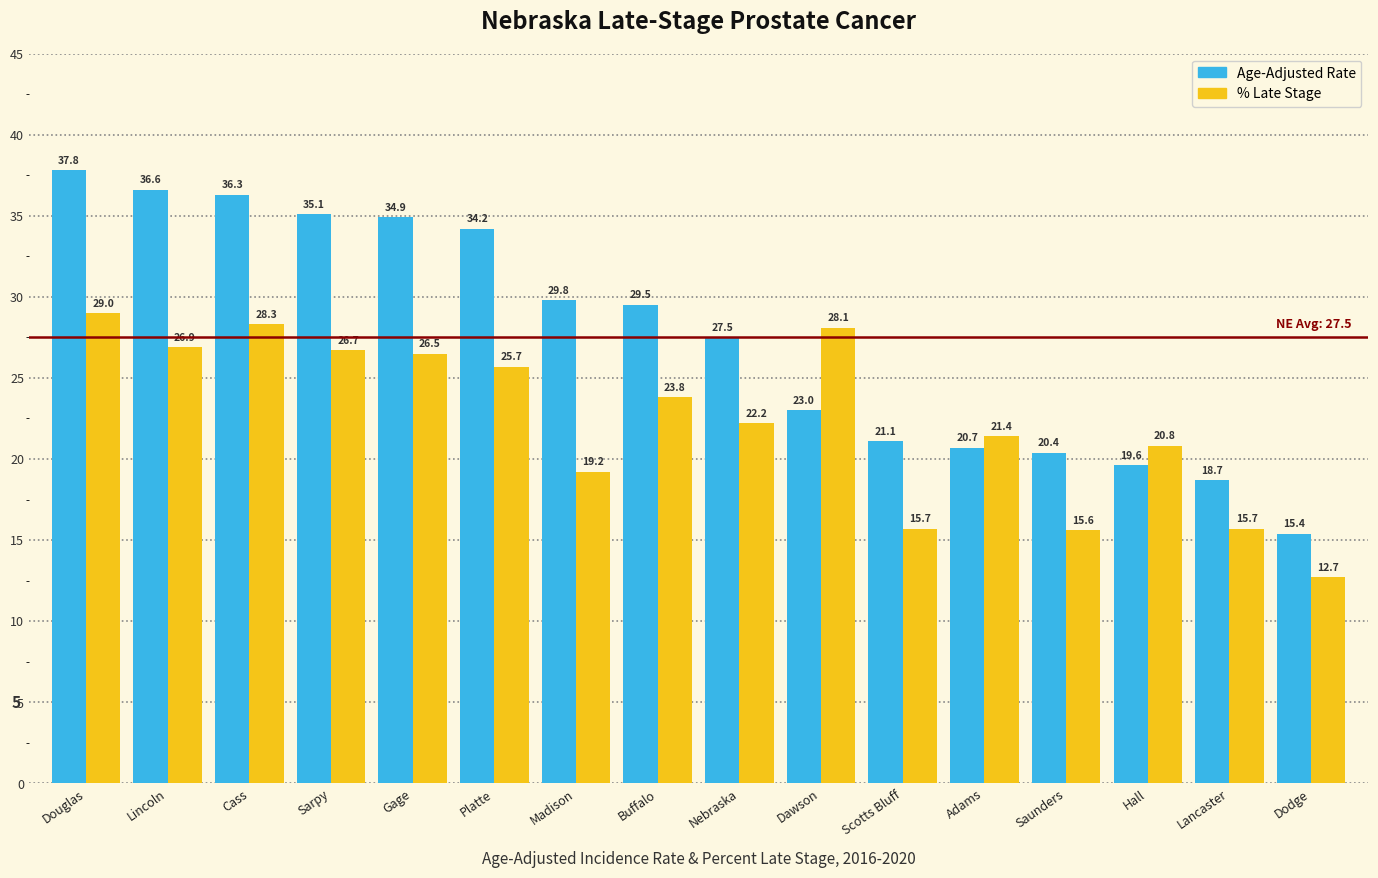

What is the difference between the highest and lowest values at Nebraska?

5.3